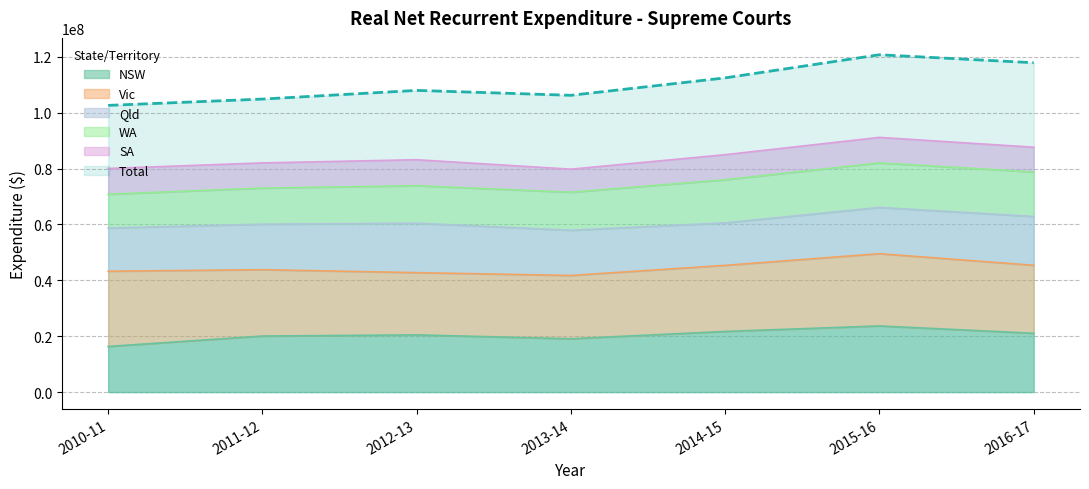

What is the label of the 3rd point from the left?

2012-13